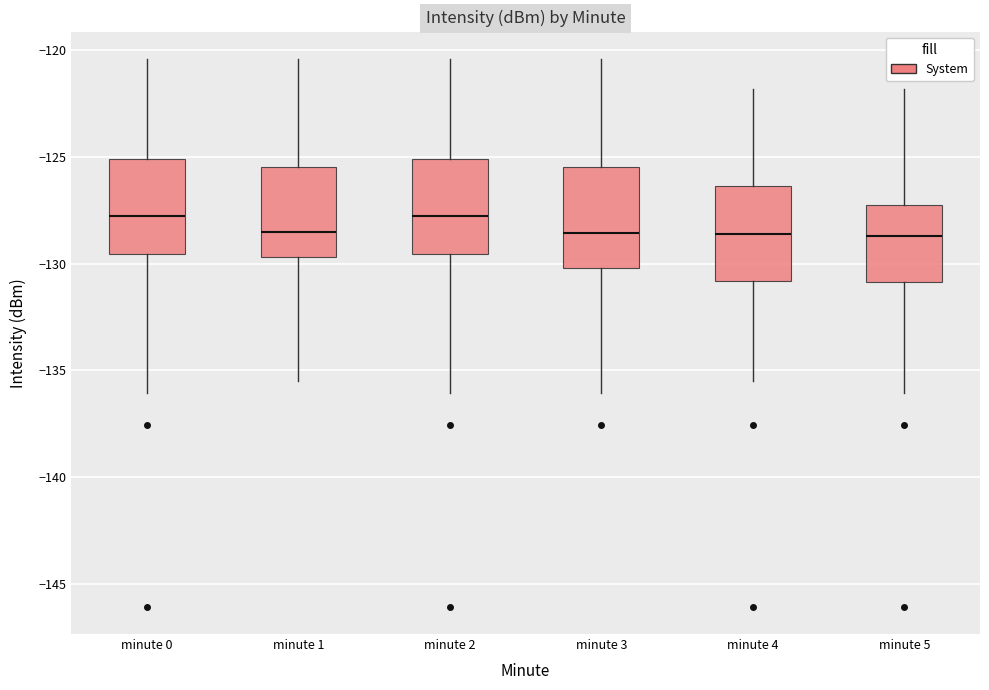

Where does the upper whisker of the box for minute 2 end on the y-axis? The values are not printed on the chart, so give them approximately, as read against the axis.

-120.5